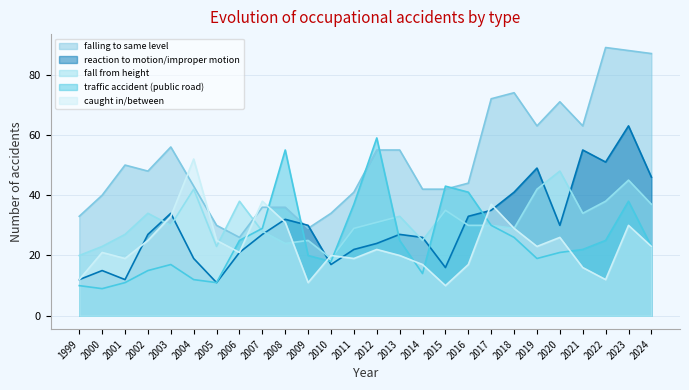

Which series ends up on top after the final intersection of traffic accident (public road) and fall from height?

traffic accident (public road)